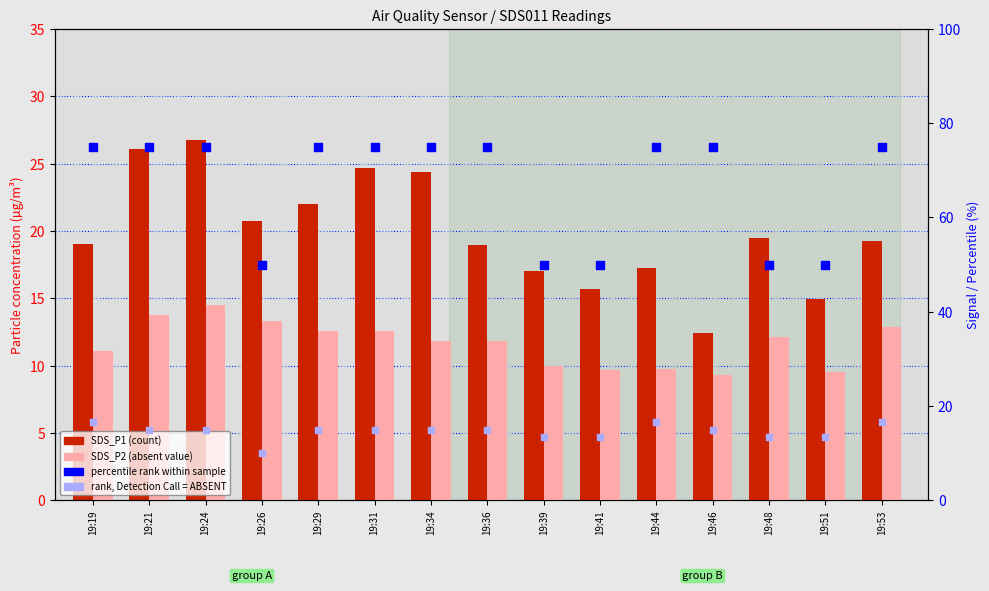

What is the total value across all series at 19:46?

111.7